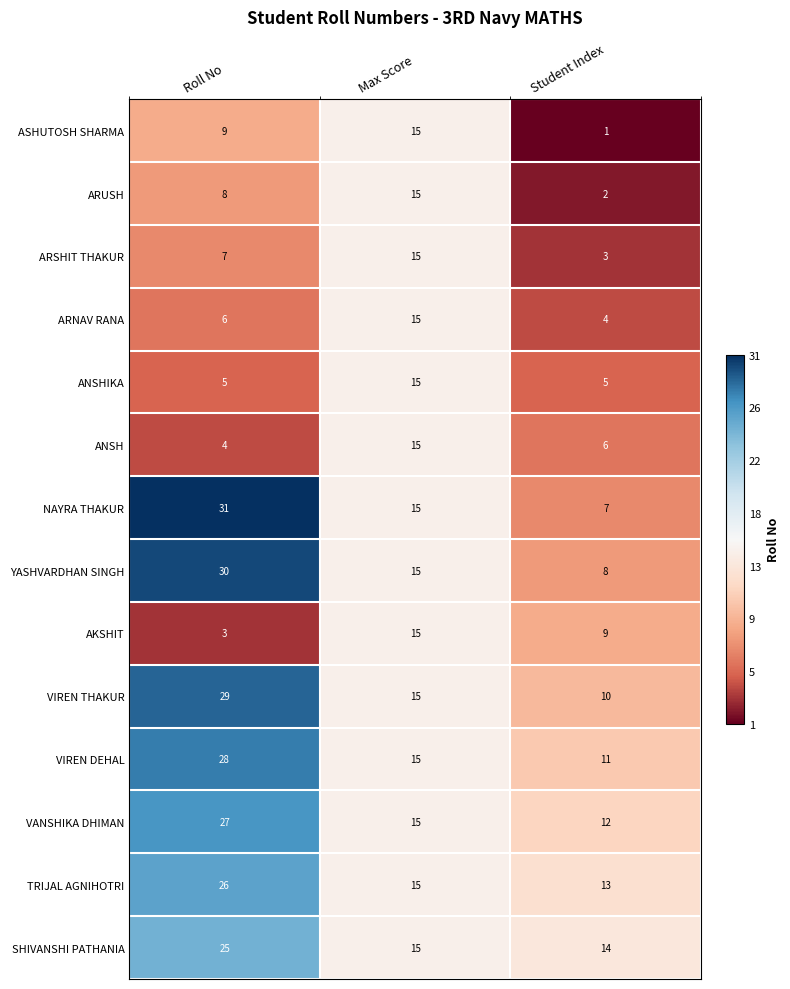

What is the total value across all series at Max Score?

210